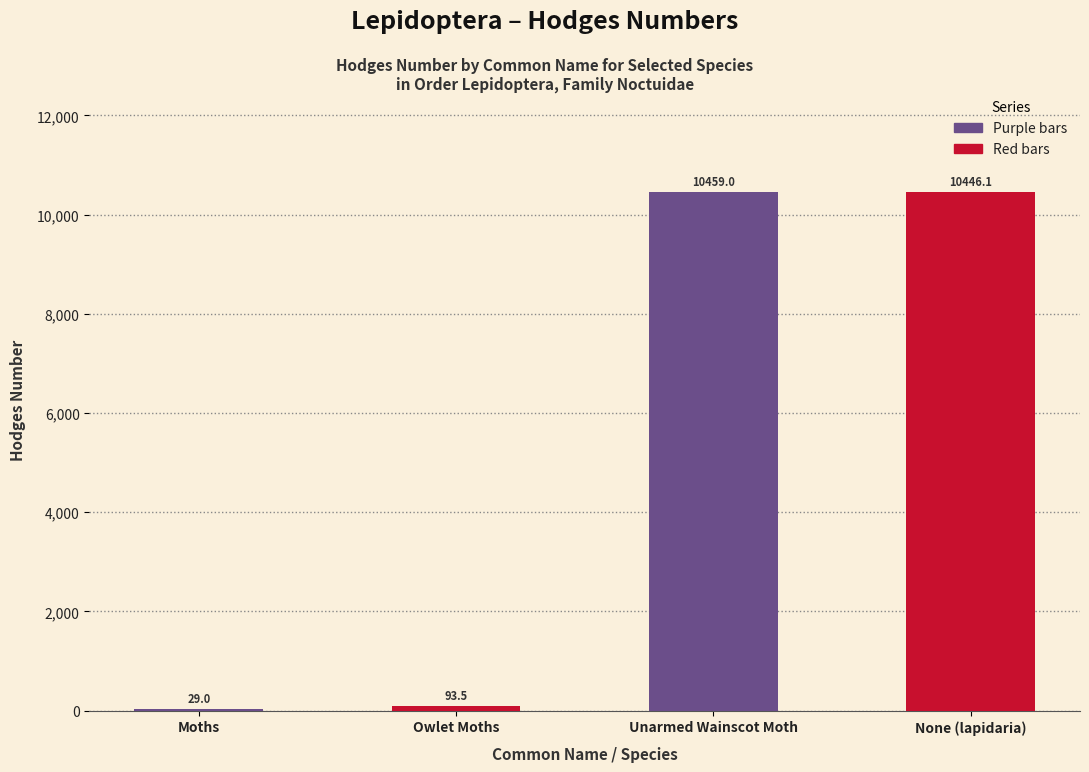

What is the greatest value displayed?

10459.0